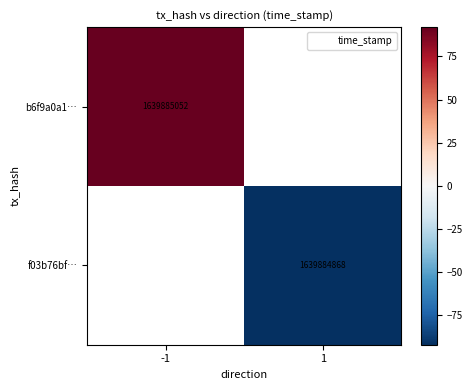

What is the greatest value displayed?

92.0